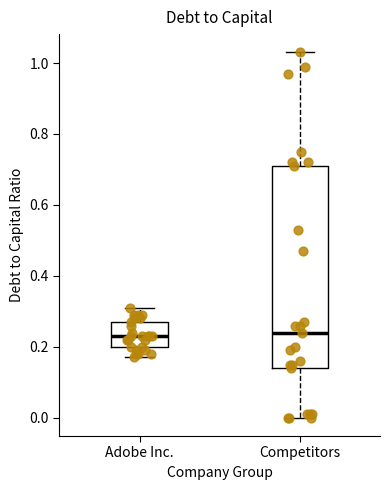

Comparing the boxes themselves (not the whiskers), which one is the tallest?

Competitors